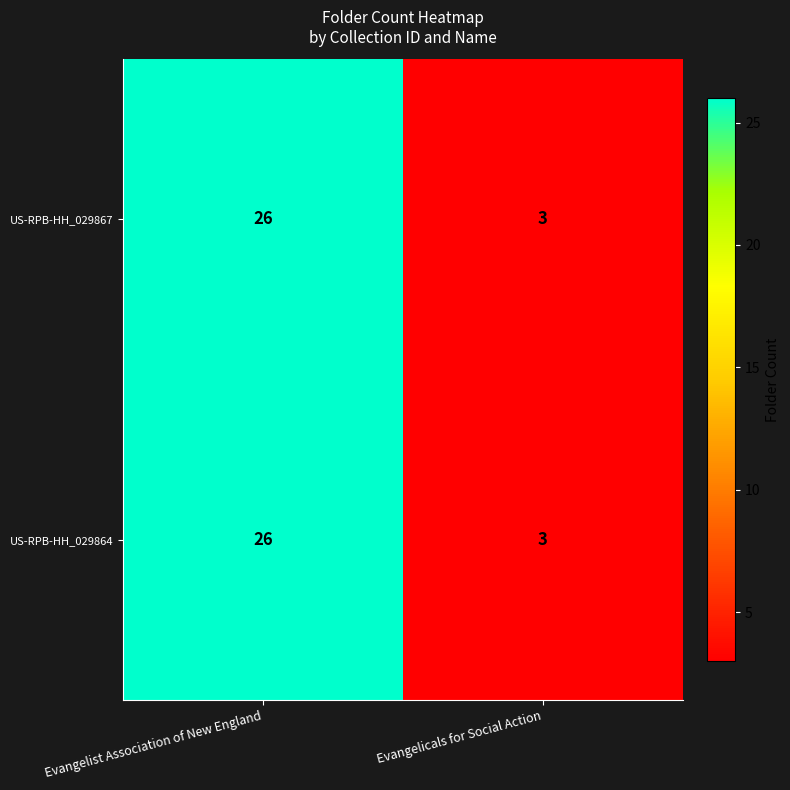

Which label corresponds to the largest value in the chart?

Evangelist Association of New England